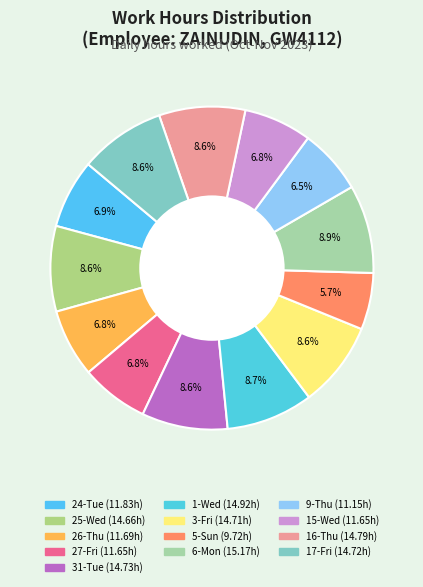

To the nearest percent, what percentage of the pie is 26-Thu?

7%